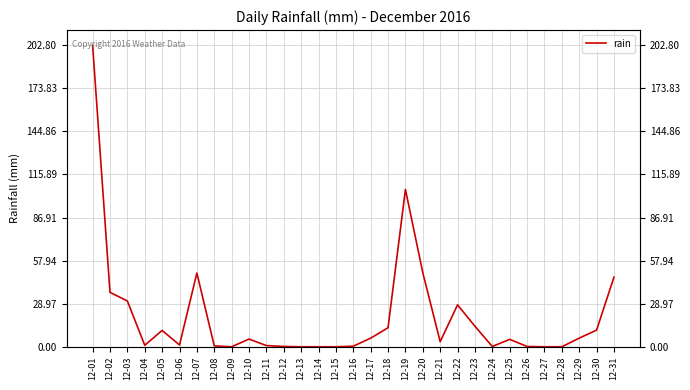

What is the average value?

20.3